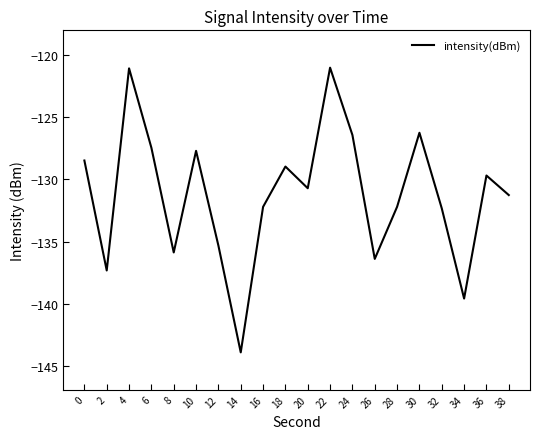

What is the minimum value shown in the chart?

-143.9